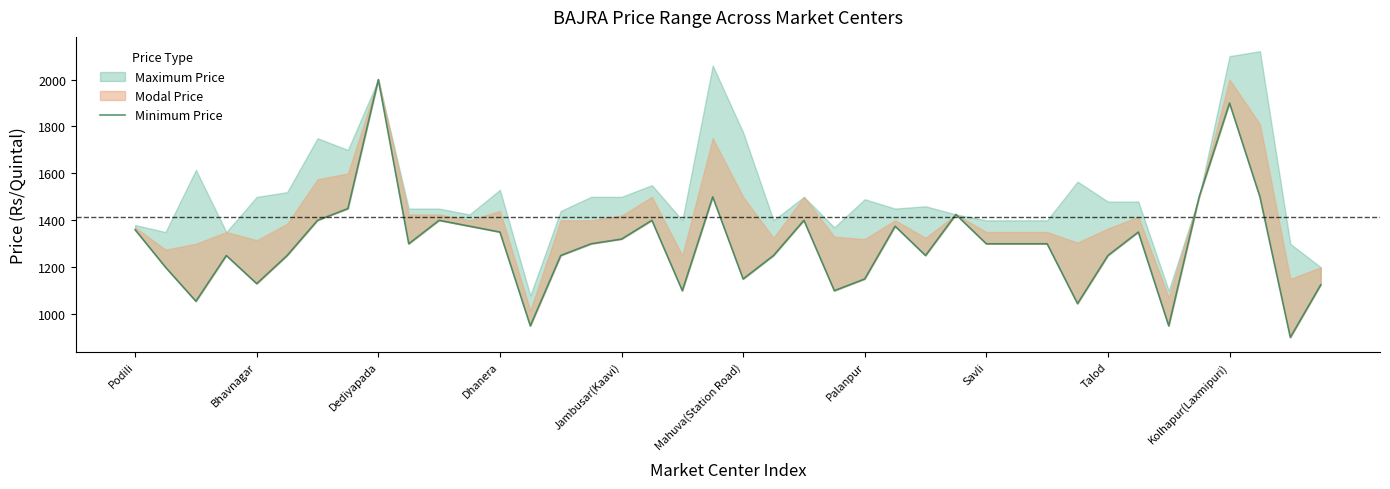

True or false: the data shows 1617 at Mahuva(Station Road).

False